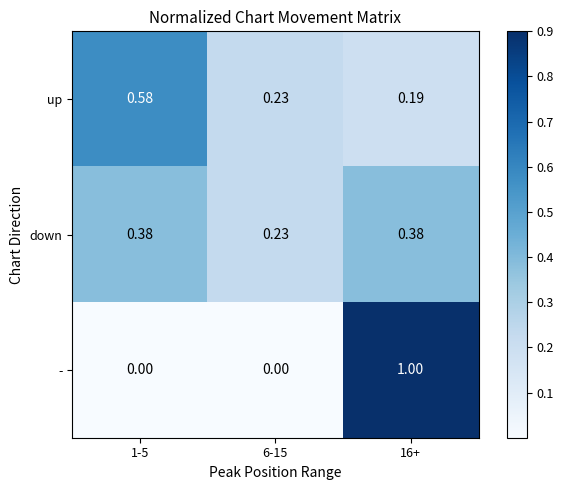

Which series changed the most between 1-5 and 16+?

-